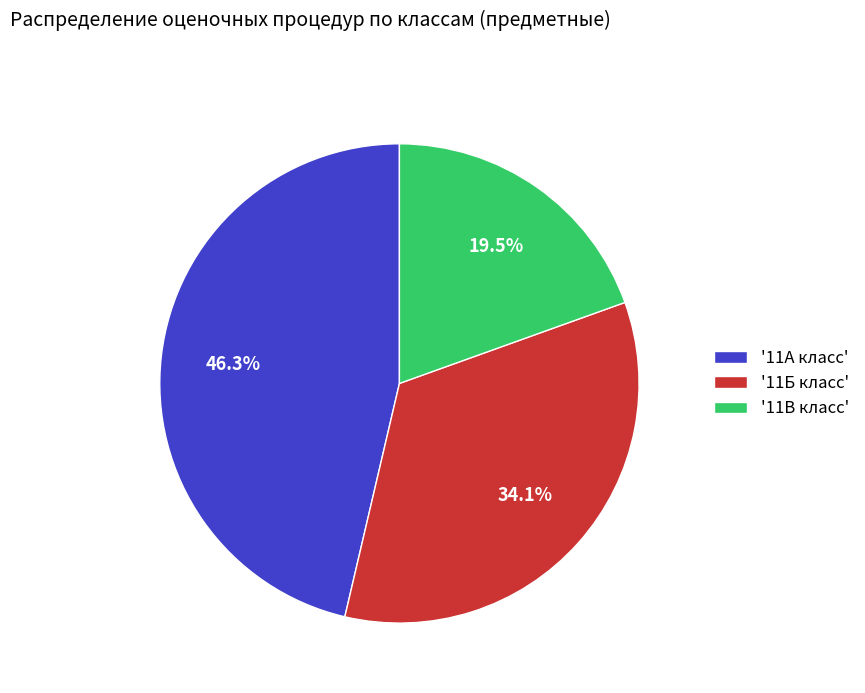

What is the total percentage of '11Б класс' and '11В класс'?

53.7%